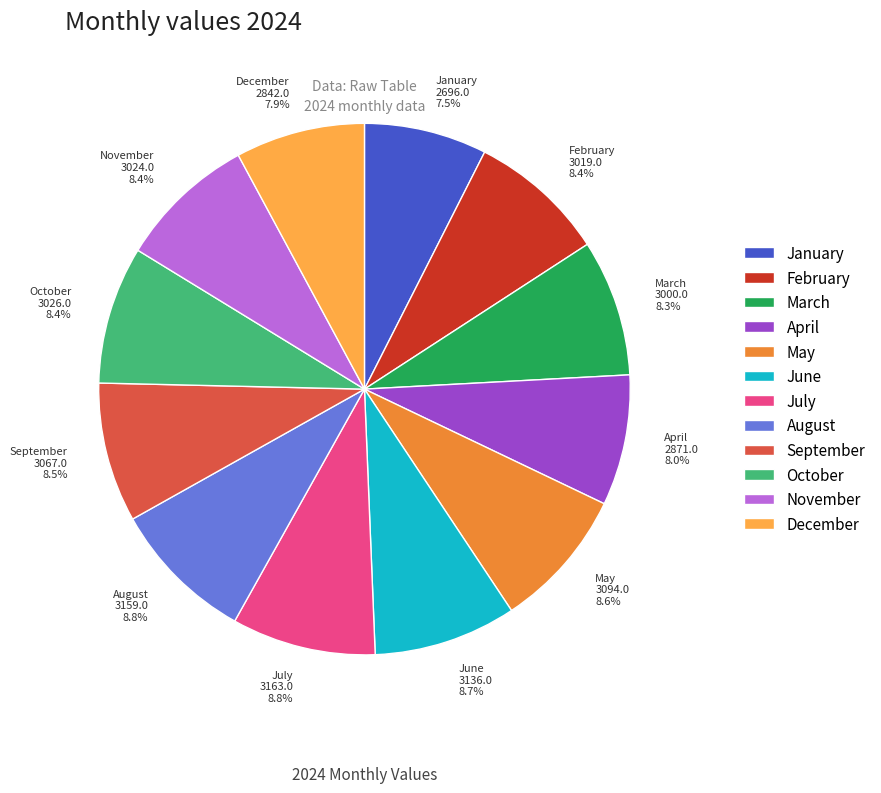

Which has a higher value, May 3094.0 8.6% or April 2871.0 8.0%?

May 3094.0 8.6%